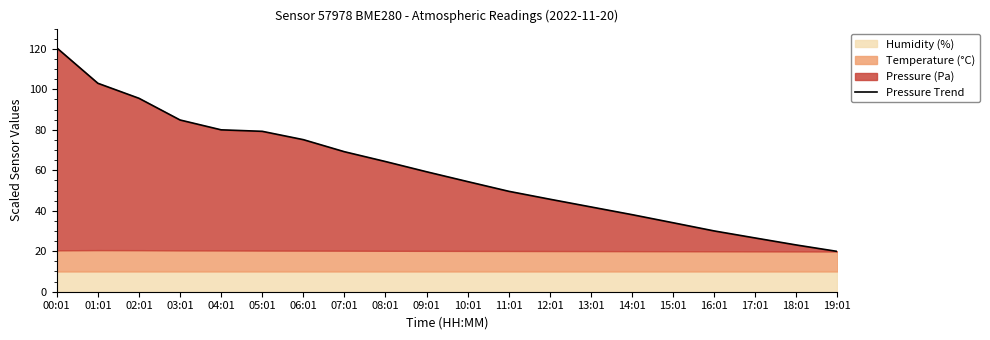

What is the value of the 16th point from the left?

34.1